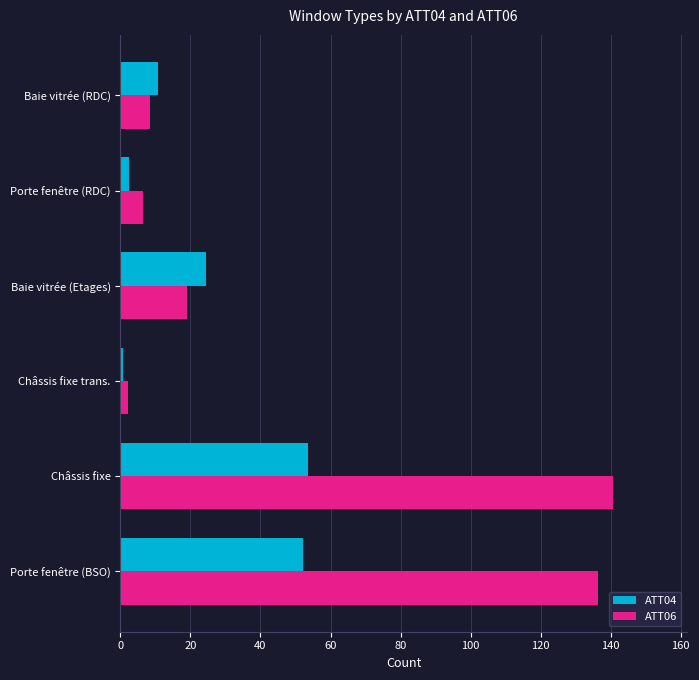

What is the difference between the maximum and minimum values in the ATT04 series?

52.8